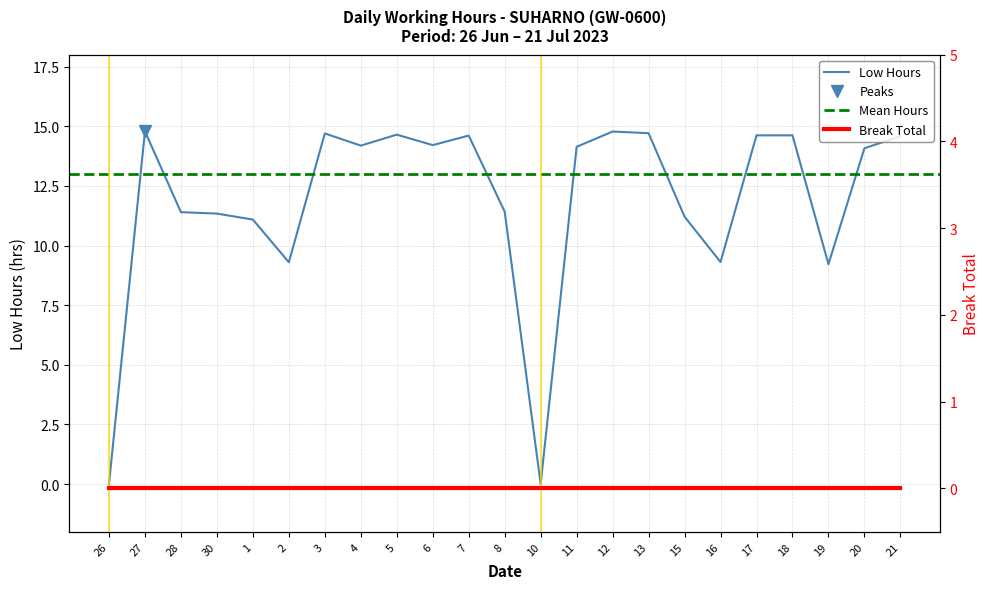

Reading left to right, list all the values displayed in this chart.

0.0	14.8	11.4	11.3	11.1	9.3	14.7	14.2	14.7	14.2	14.6	11.4	0.0	14.1	14.8	14.7	11.2	9.3	14.6	14.6	9.2	14.1	14.6